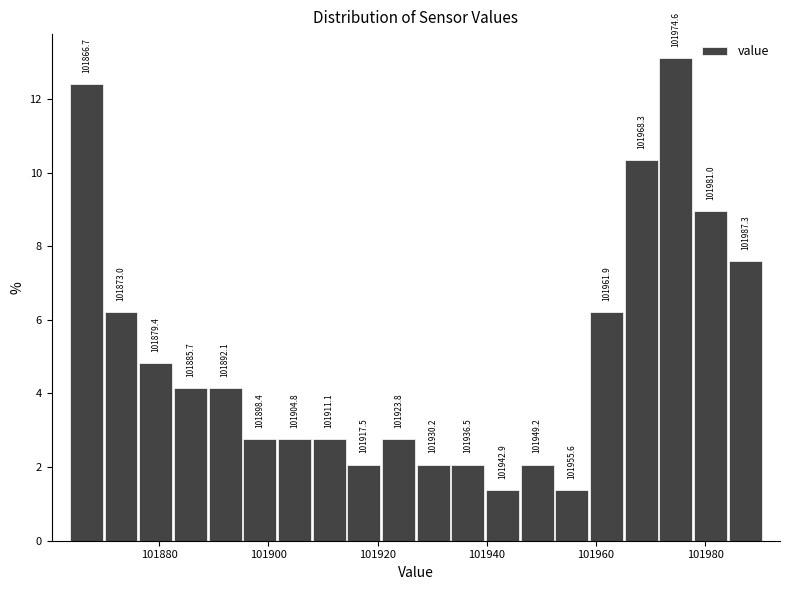

Around what value on the x-axis is the tallest bar? Give the approximate position of its centre, as read against the axis.

101974